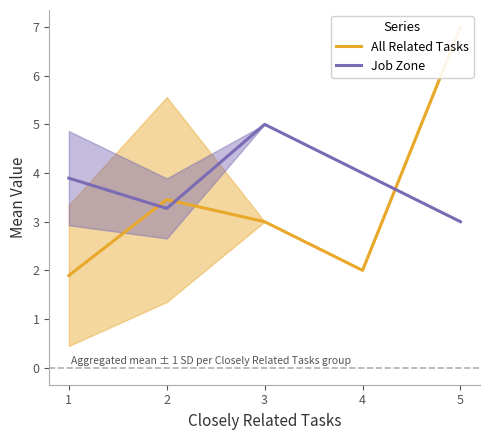

Is this an area chart (filled region under the line)?

No